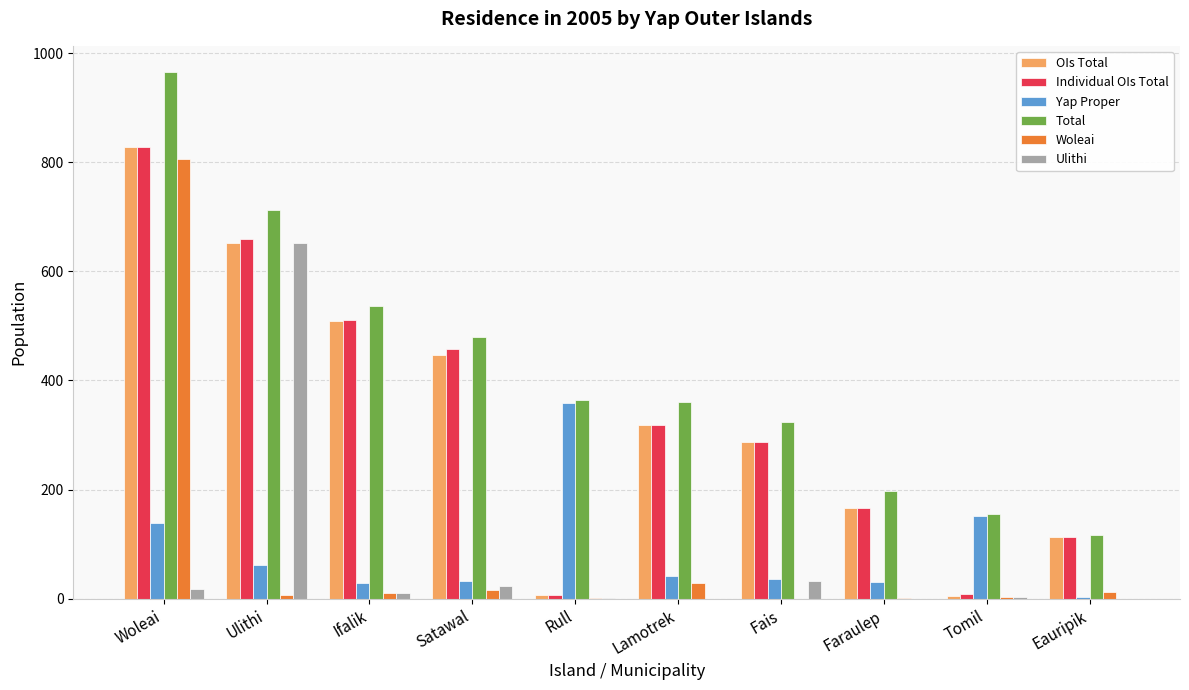

At which category is the sum across all series the highest?

Woleai